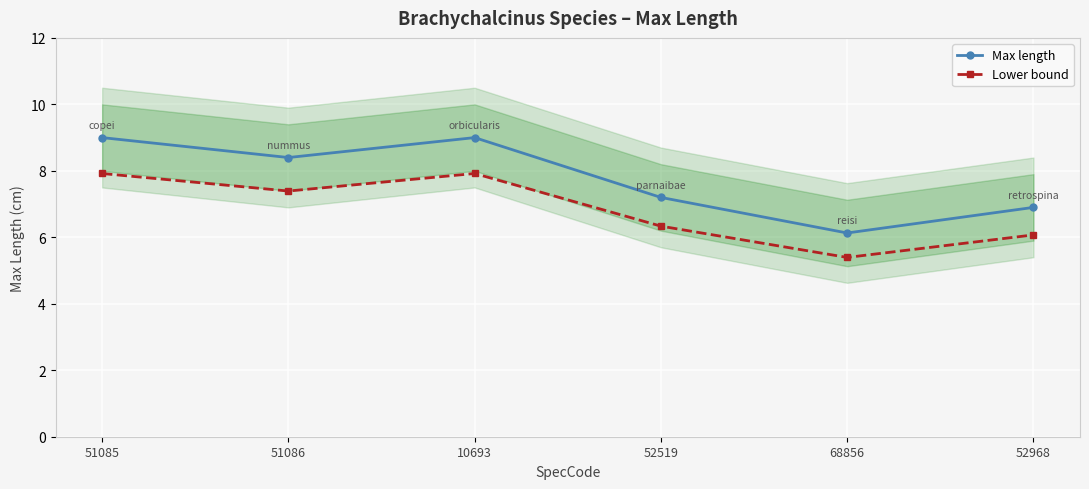

What is the difference between the highest and lowest values at 68856?

0.7